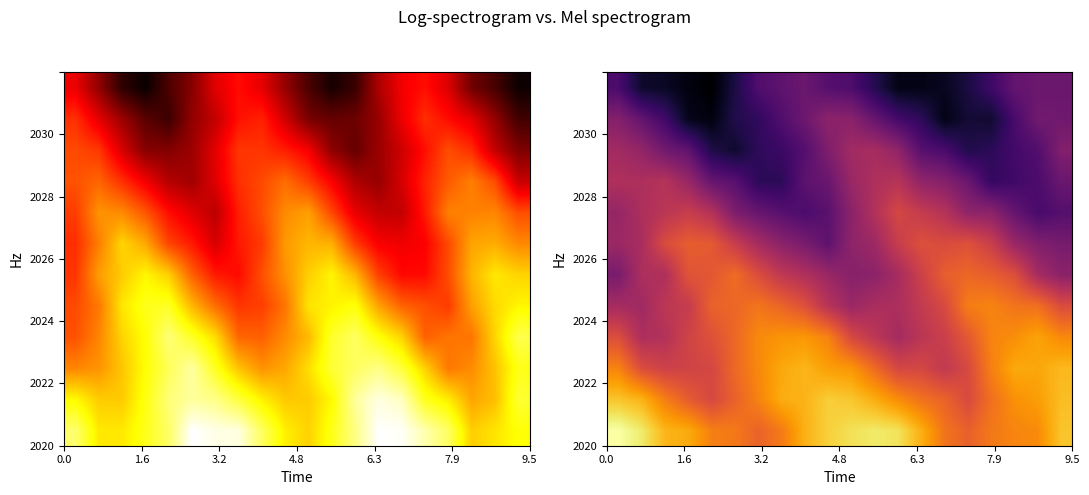

Count the number of data series in this chart.

12